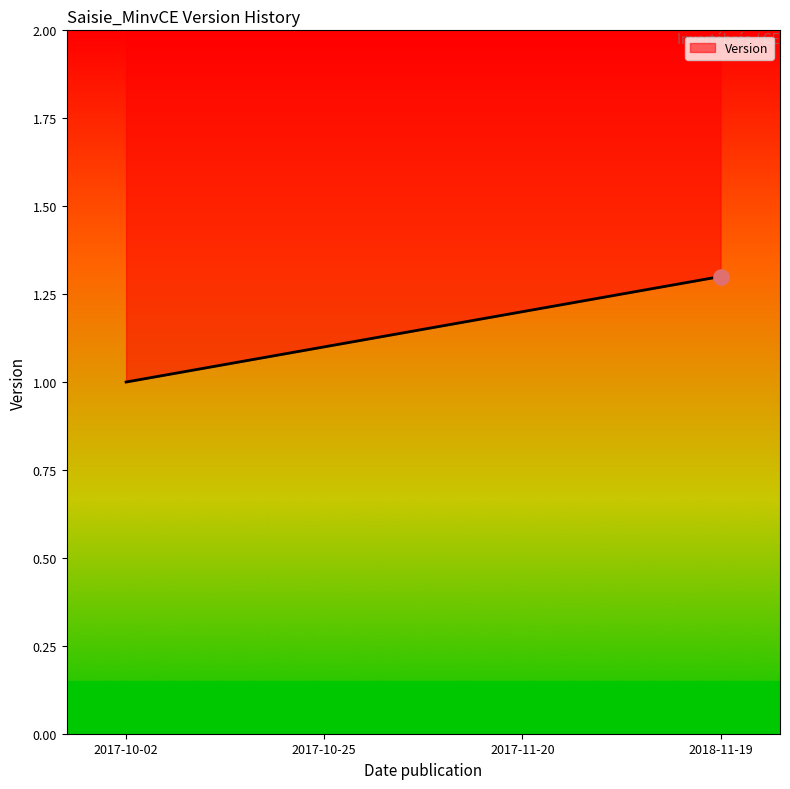

Which has a higher value, 2017-10-02 or 2017-10-25?

2017-10-25